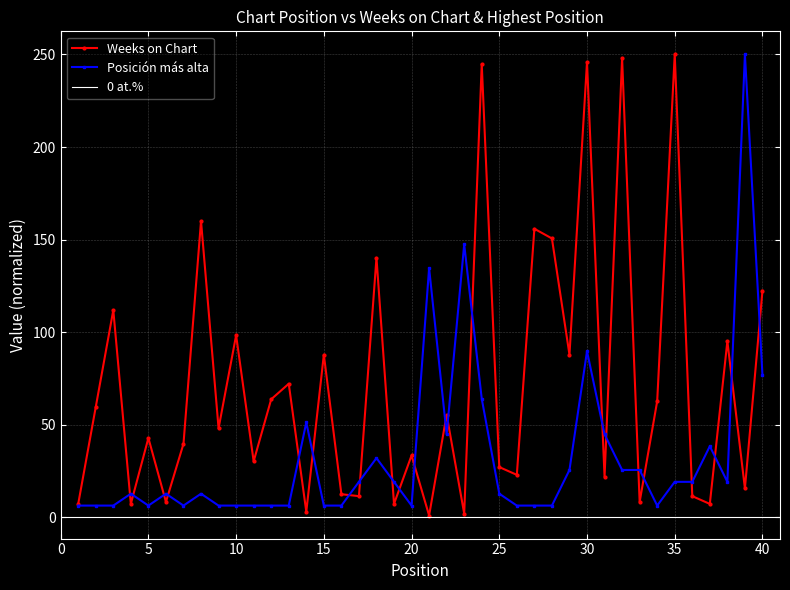

At which category is the sum across all series the highest?

30